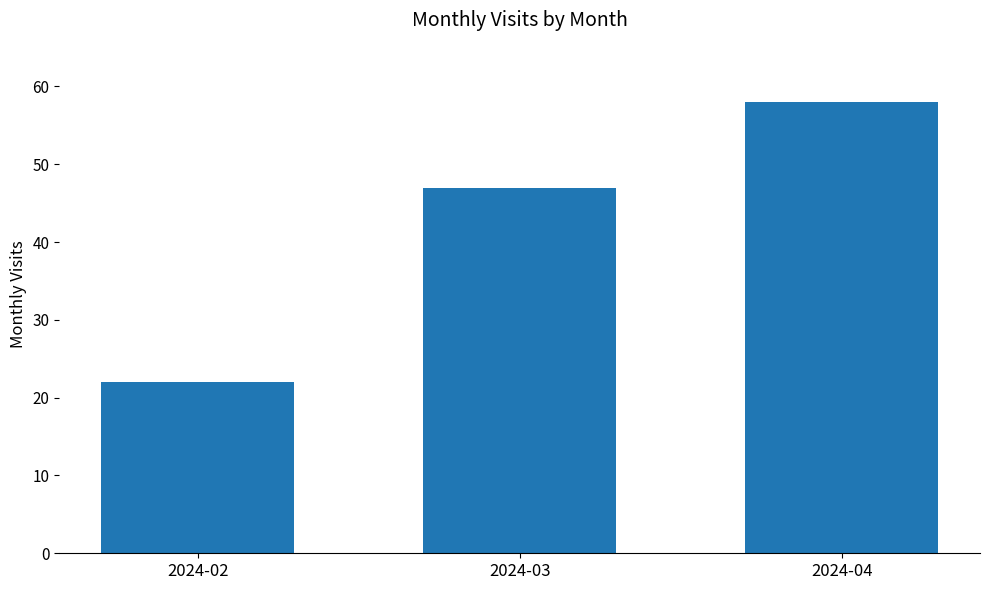

How many data points does each series have?

3